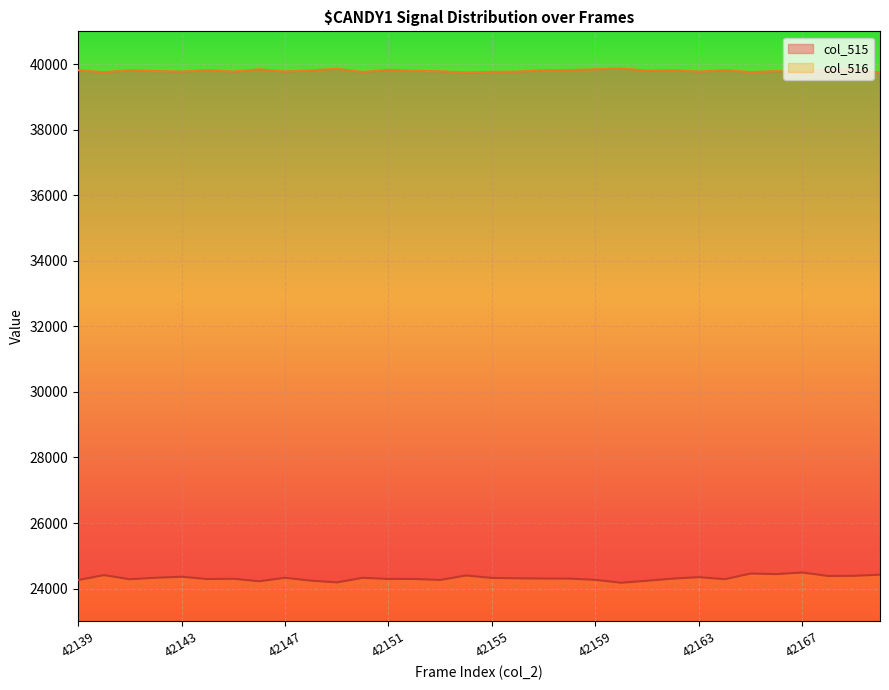

Reading left to right, list all the values displayed in this chart.

col_515: 42139=24261	42140=24412	42141=24287	42142=24332	42143=24363	42144=24292	42145=24301	42146=24225	42147=24330	42148=24245	42149=24190	42150=24330	42151=24296	42152=24295	42153=24265	42154=24402	42155=24326	42156=24315	42157=24308	42158=24306	42159=24268	42160=24179	42161=24242	42162=24306	42163=24350	42164=24288	42165=24460	42166=24443	42167=24493	42168=24386	42169=24391	42170=24425
col_516: 42139=39815	42140=39756	42141=39815	42142=39791	42143=39773	42144=39819	42145=39773	42146=39843	42147=39776	42148=39810	42149=39860	42150=39762	42151=39826	42152=39799	42153=39783	42154=39745	42155=39765	42156=39773	42157=39818	42158=39818	42159=39844	42160=39867	42161=39803	42162=39818	42163=39772	42164=39820	42165=39757	42166=39789	42167=39747	42168=39836	42169=39833	42170=39748